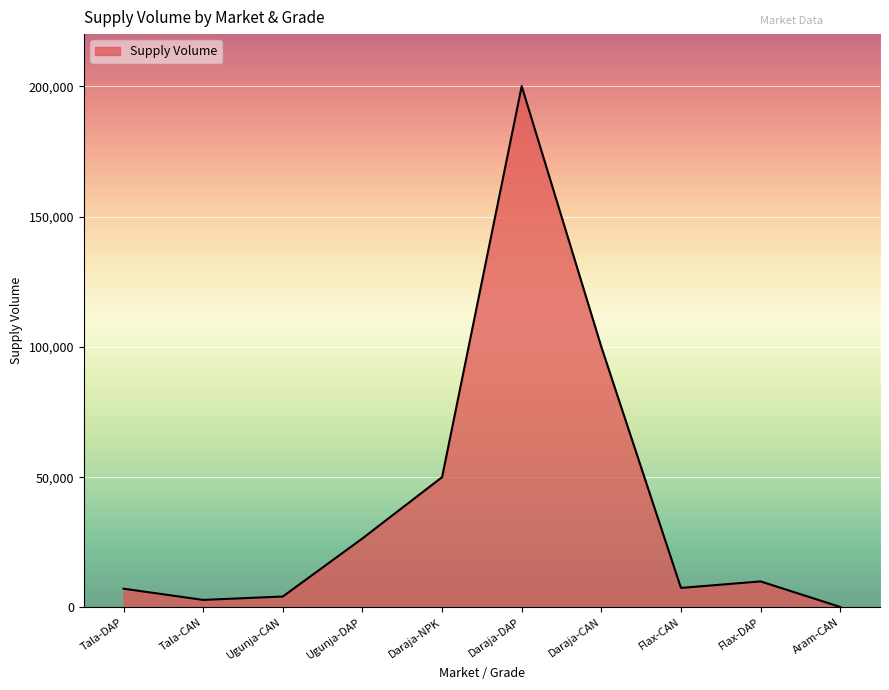

The value at Flax-DAP is 10000. True or false?

True